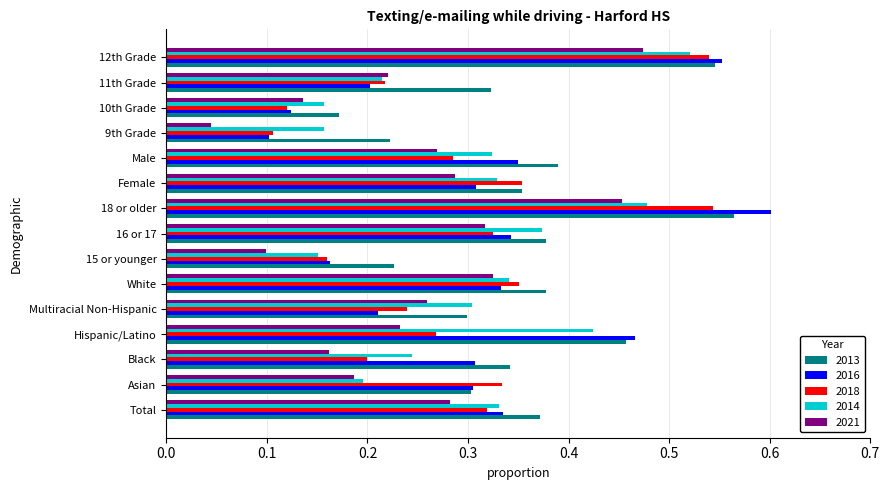

Which category has the lowest value in the 2013 series?

10th Grade